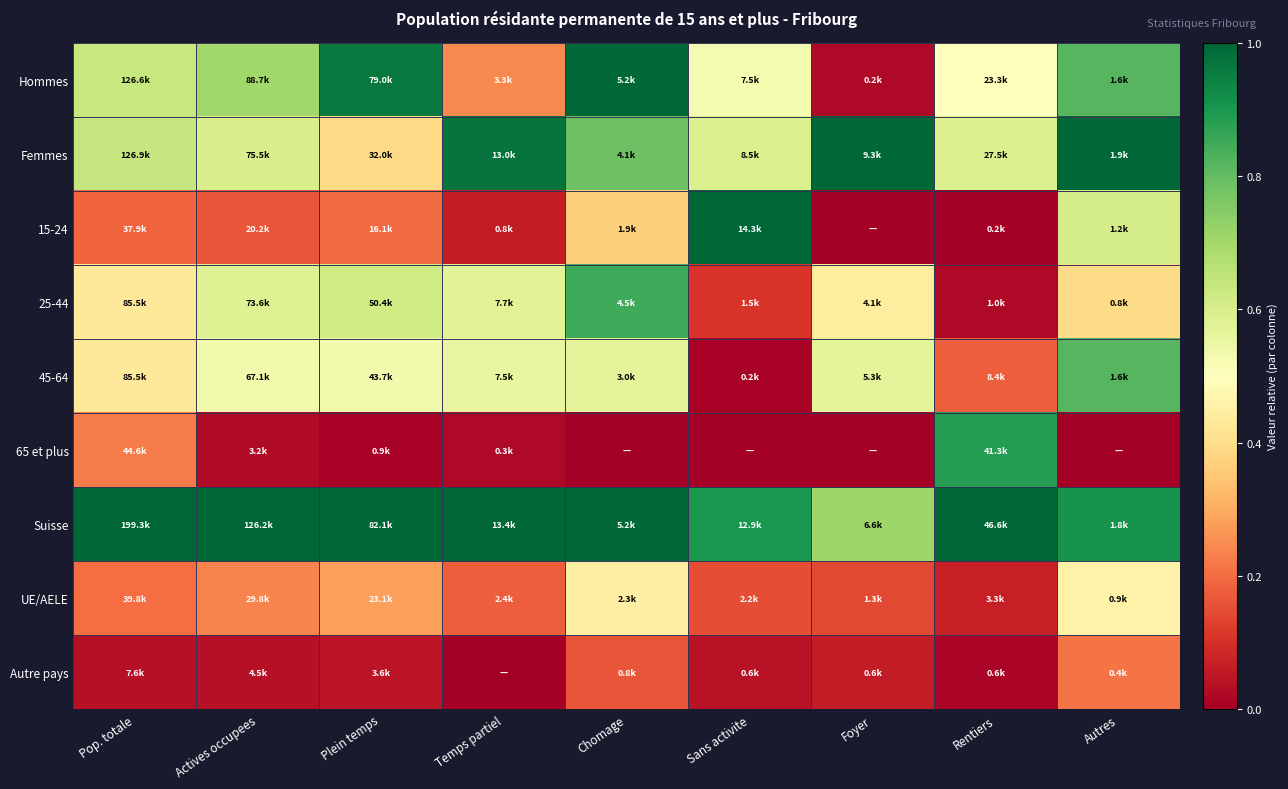

Which series has the largest total across all categories?

Suisse